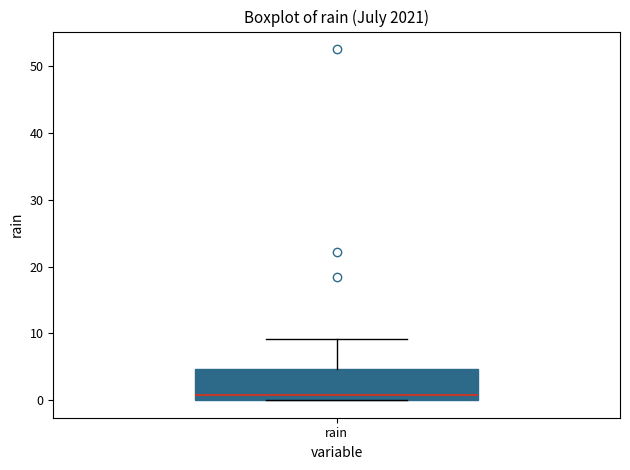

Where does the median line of the box for rain sit on the y-axis? The values are not printed on the chart, so give them approximately, as read against the axis.

1